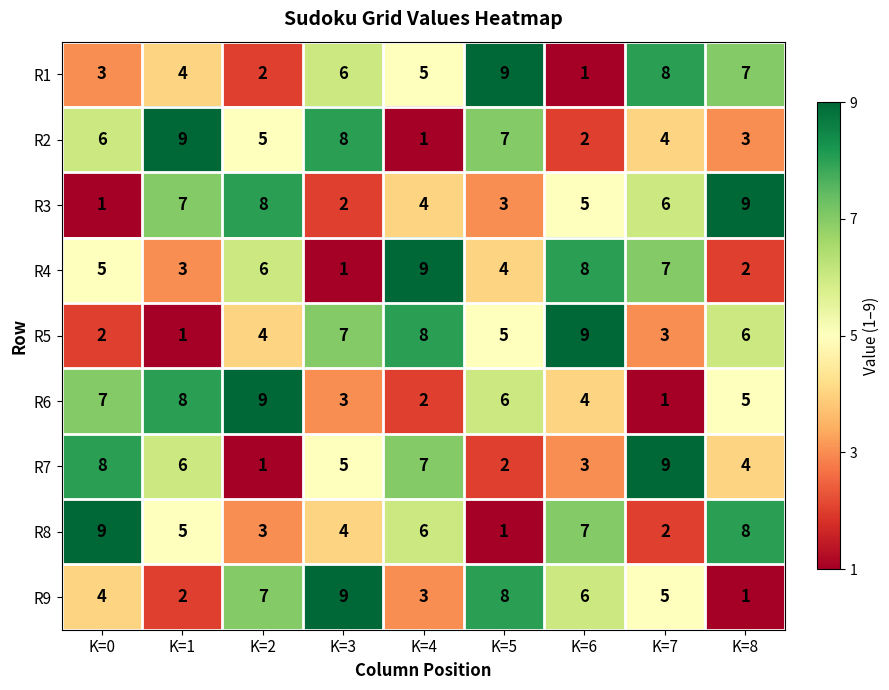

What is the sum of the R5 values at K=1 and K=2?

5